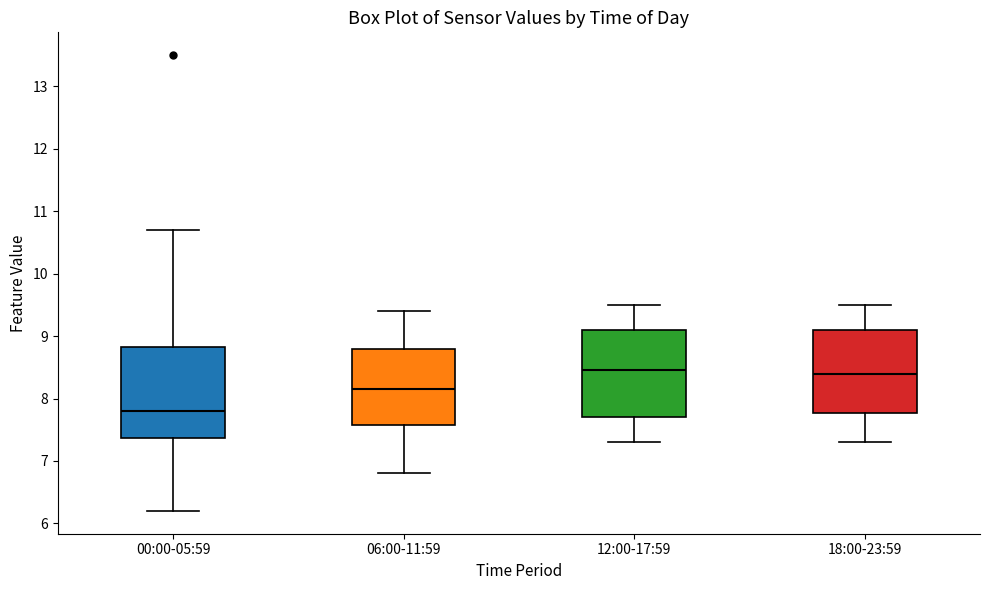

Reading left to right, transcribe this box plot: for each box, give where its median line is, the range the box spans, and where its two whiskers end, as read against the y-axis. The values are not printed on the chart, so give them approximately, as read against the axis.

00:00-05:59: median 7.8, box 7.4 to 8.8, whiskers 6.2 to 10.7
06:00-11:59: median 8.2, box 7.6 to 8.8, whiskers 6.8 to 9.4
12:00-17:59: median 8.5, box 7.7 to 9.1, whiskers 7.3 to 9.5
18:00-23:59: median 8.4, box 7.8 to 9.1, whiskers 7.3 to 9.5